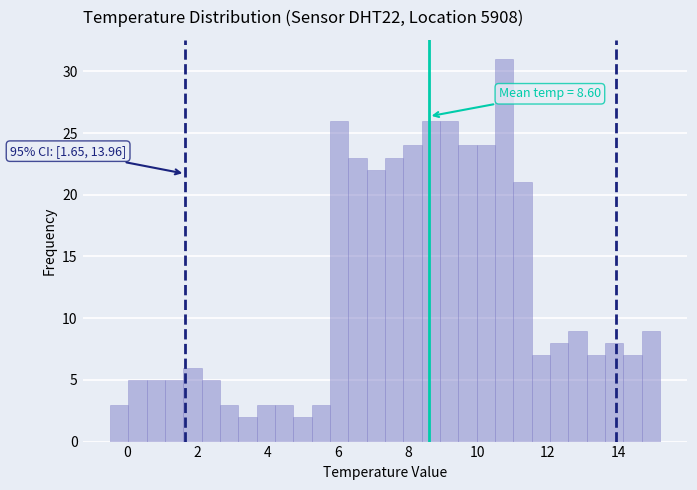

Read against the x-axis, roughly where is the centre of the tallest bar?

10.8